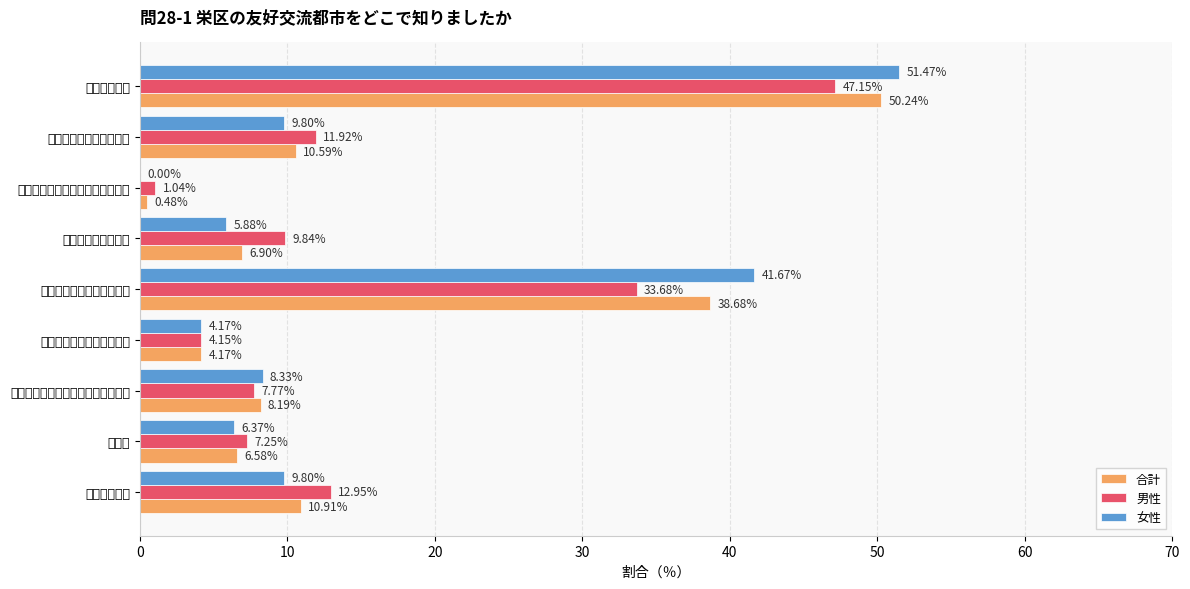

Which series has the largest total across all categories?

女性